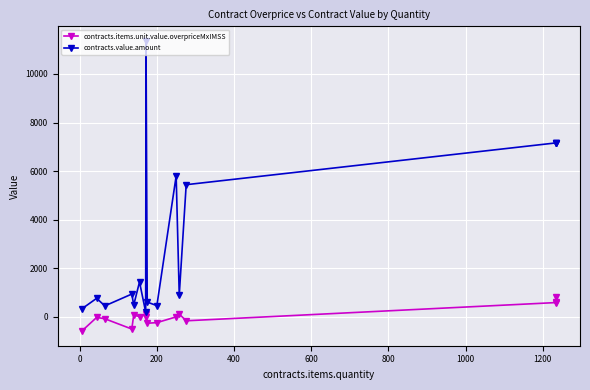

List the series in order of their overall mean, lowest first.

contracts.items.unit.value.overpriceMxIMSS, contracts.value.amount